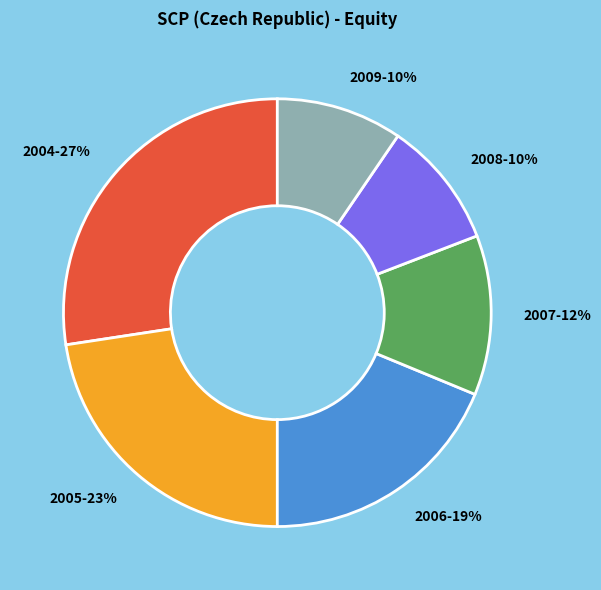

Does 2007 represent more than half of the total?

No